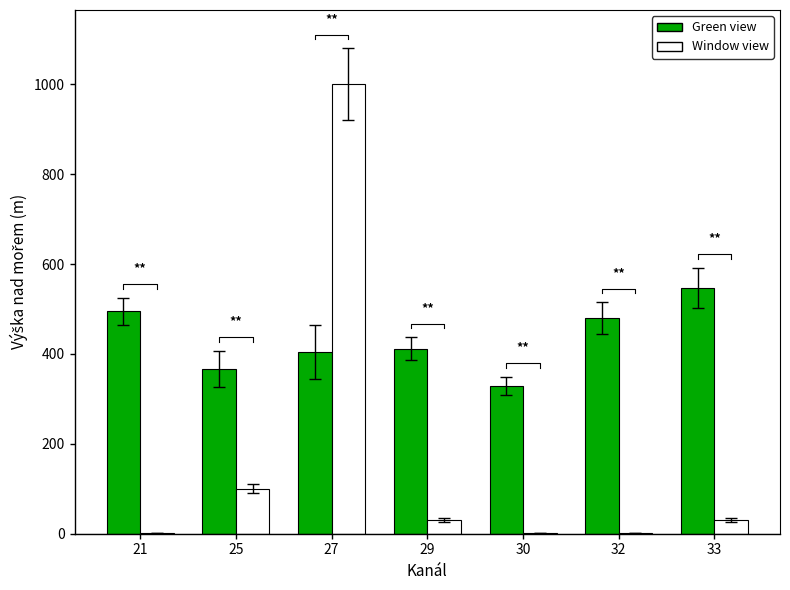

How many groups of bars are there?

7